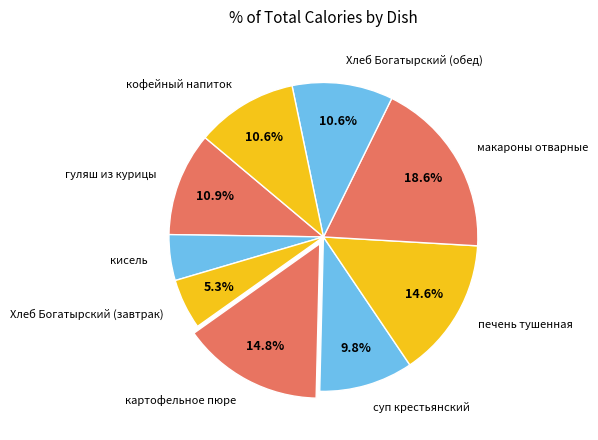

To the nearest percent, what percentage of the pie is макароны отварные?

19%